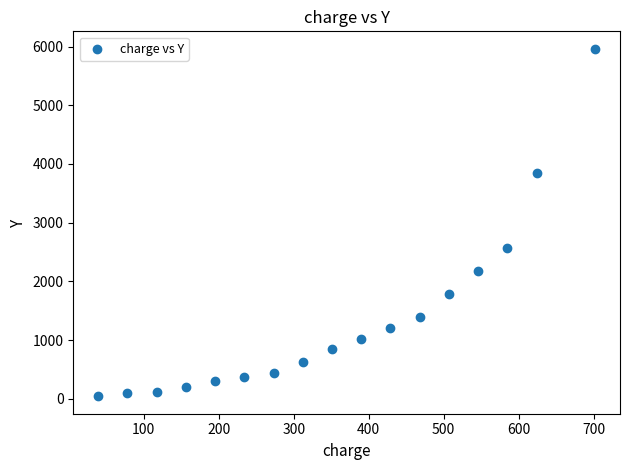

What is the range of X values (max minus min)?

663.0